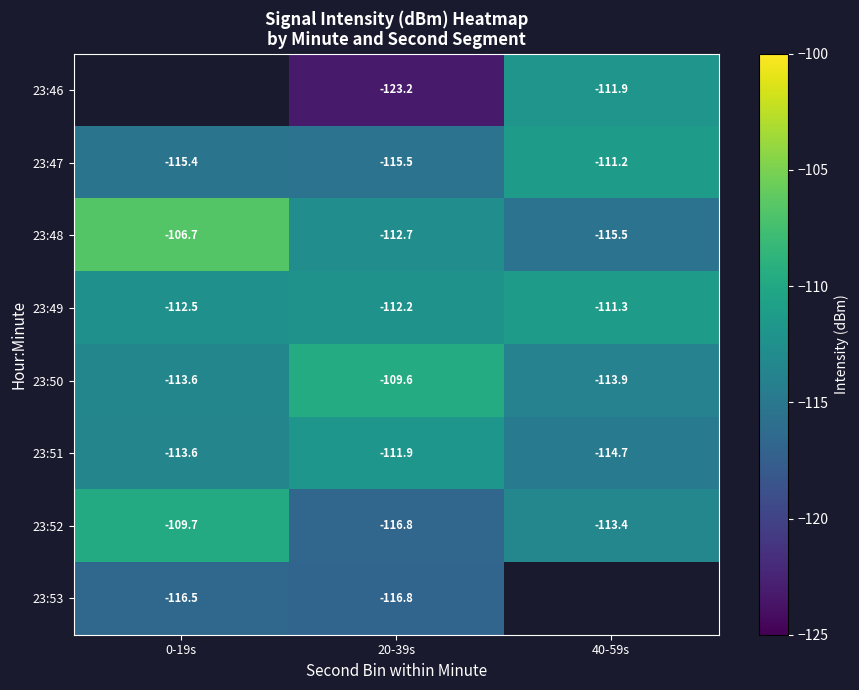

How many categories are shown in the chart?

3